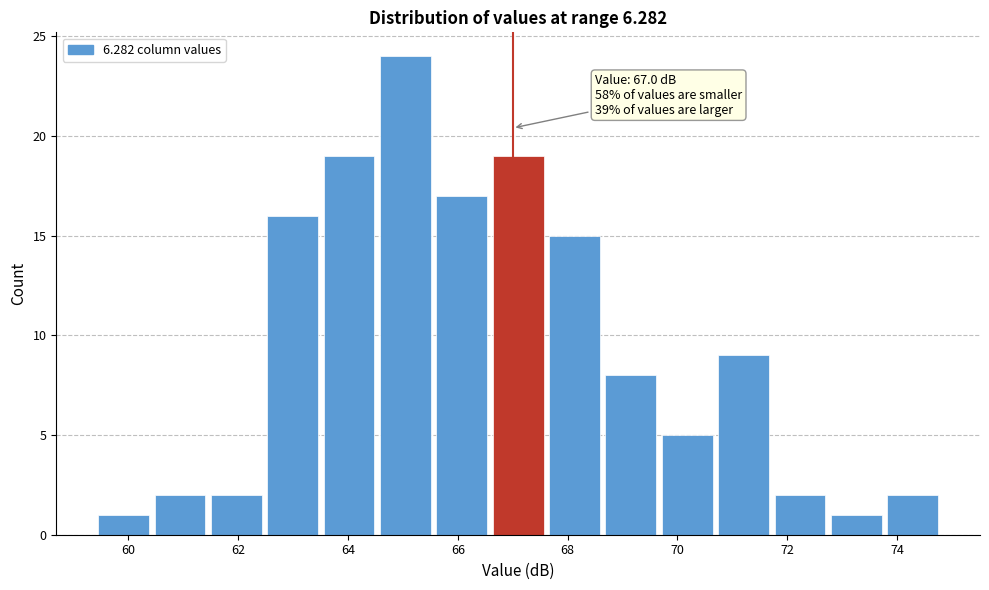

Which range on the x-axis has the tallest bar?

64.6 to 65.6